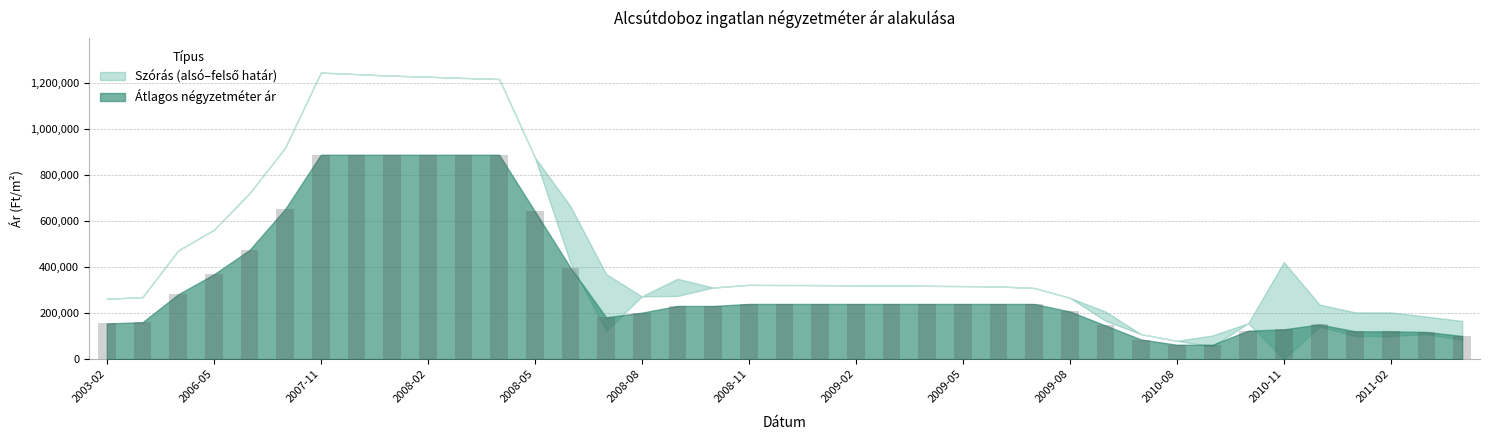

What is the sum of all values?

12901138